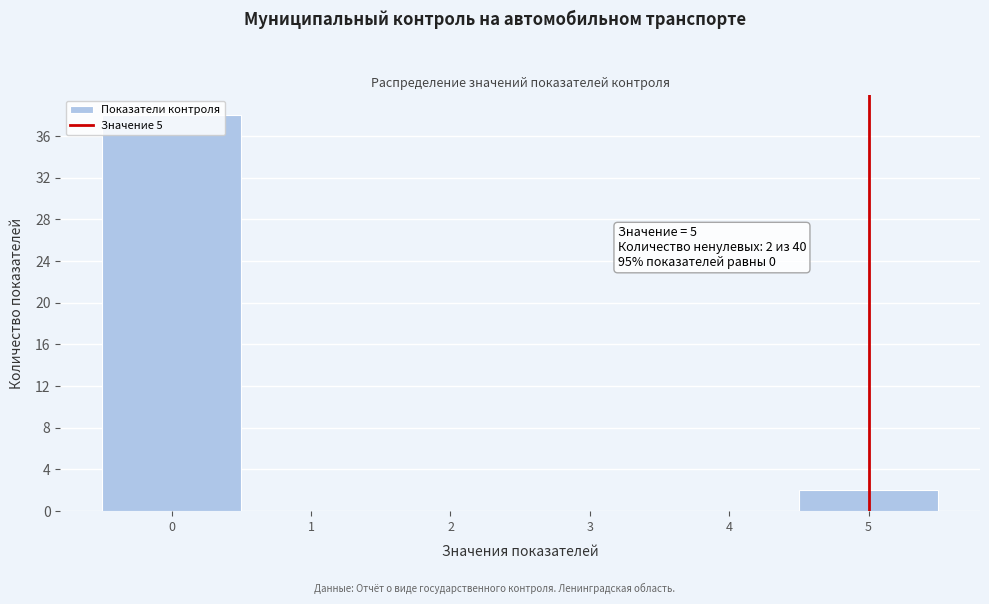

Over which range of the x-axis is the bar tallest?

-0.5 to 0.5